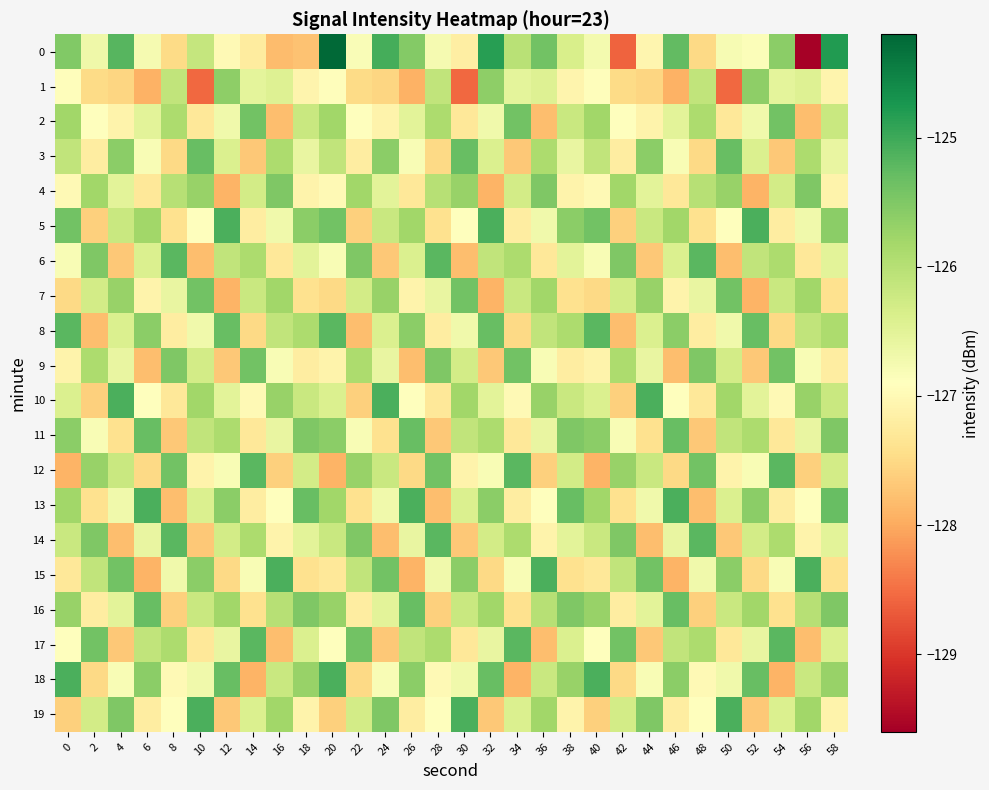

At which category is the sum across all series the highest?

58